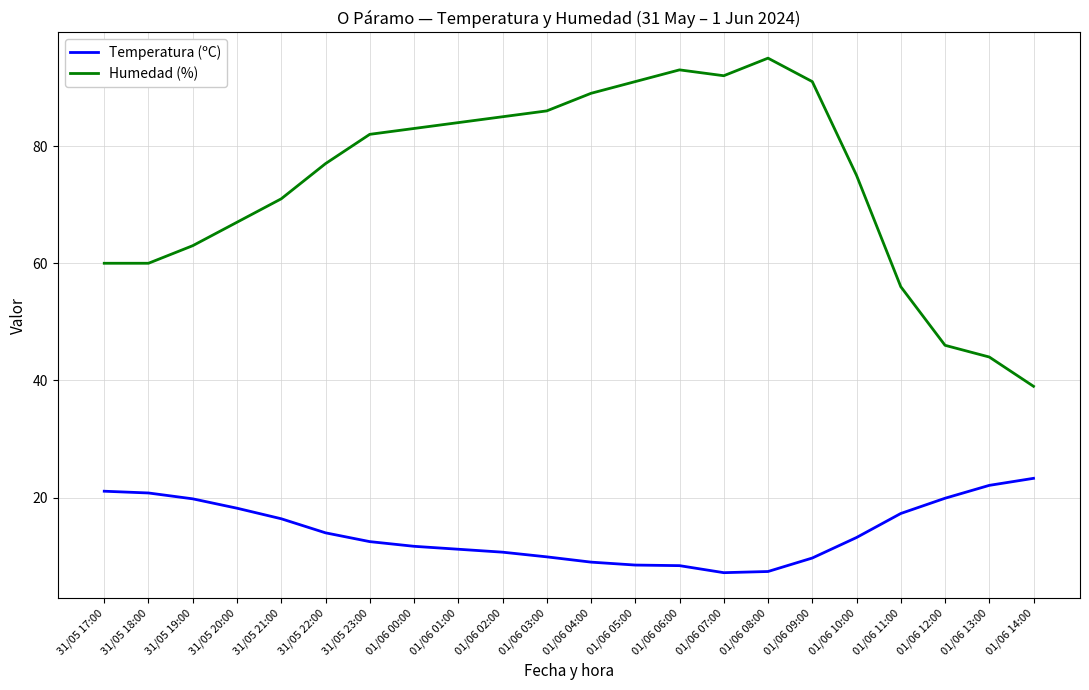

List the series in order of their peak value, lowest first.

Temperatura (ºC), Humedad (%)